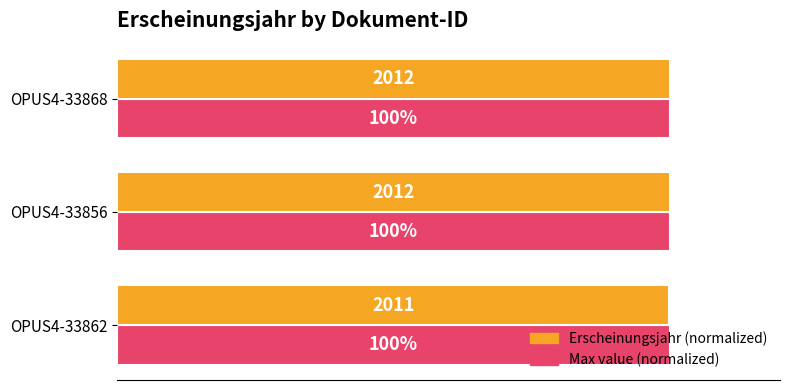

At which label is Erscheinungsjahr (normalized) closest to 99?

OPUS4-33862